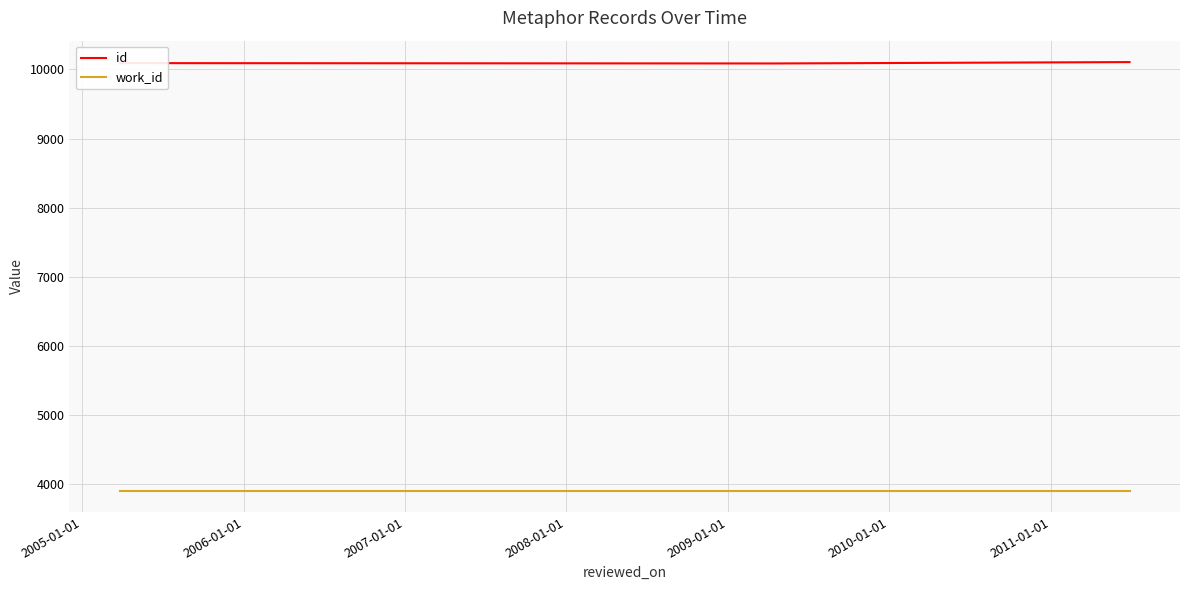

What is the sum of all work_id values?

15604